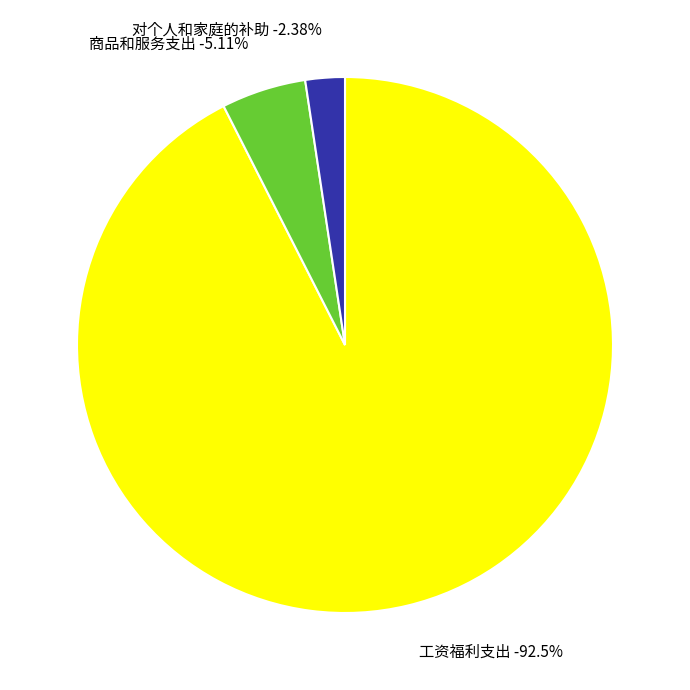

Does 对个人和家庭的补助 account for over 50% of the chart?

No